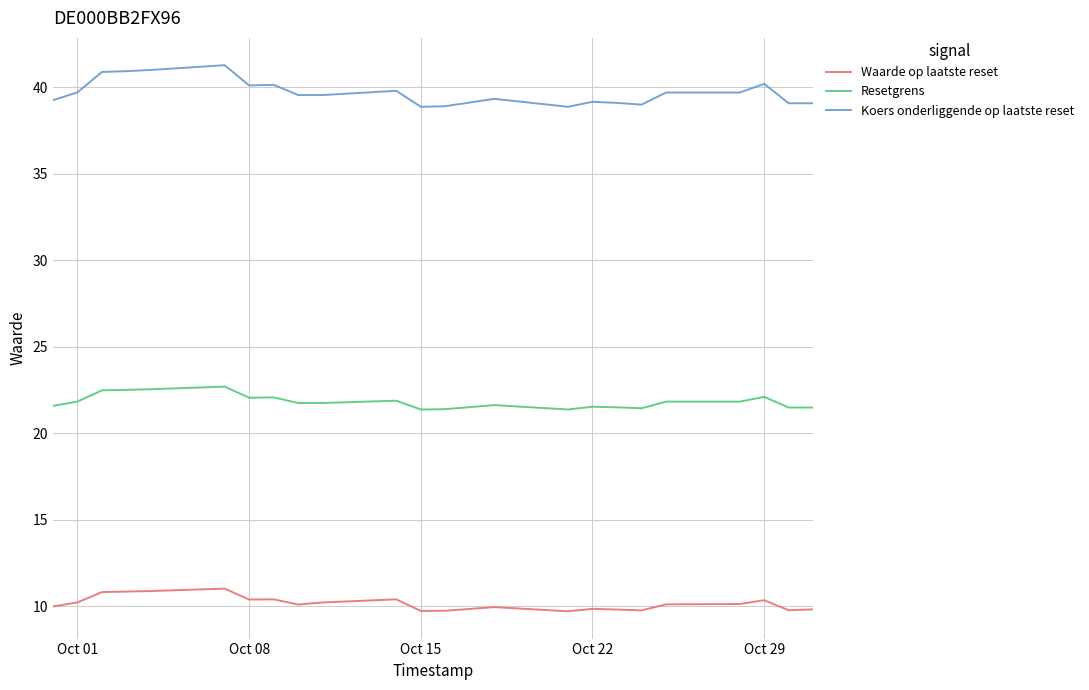

Which series has the largest total across all categories?

Koers onderliggende op laatste reset